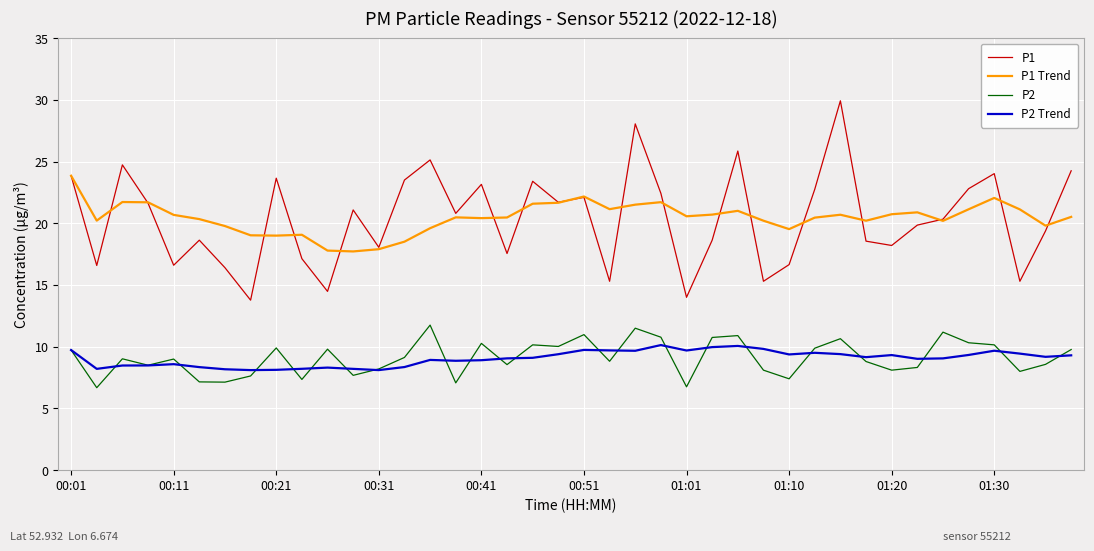

Rank the series by their maximum value, from highest to lowest.

P1, P1 Trend, P2, P2 Trend